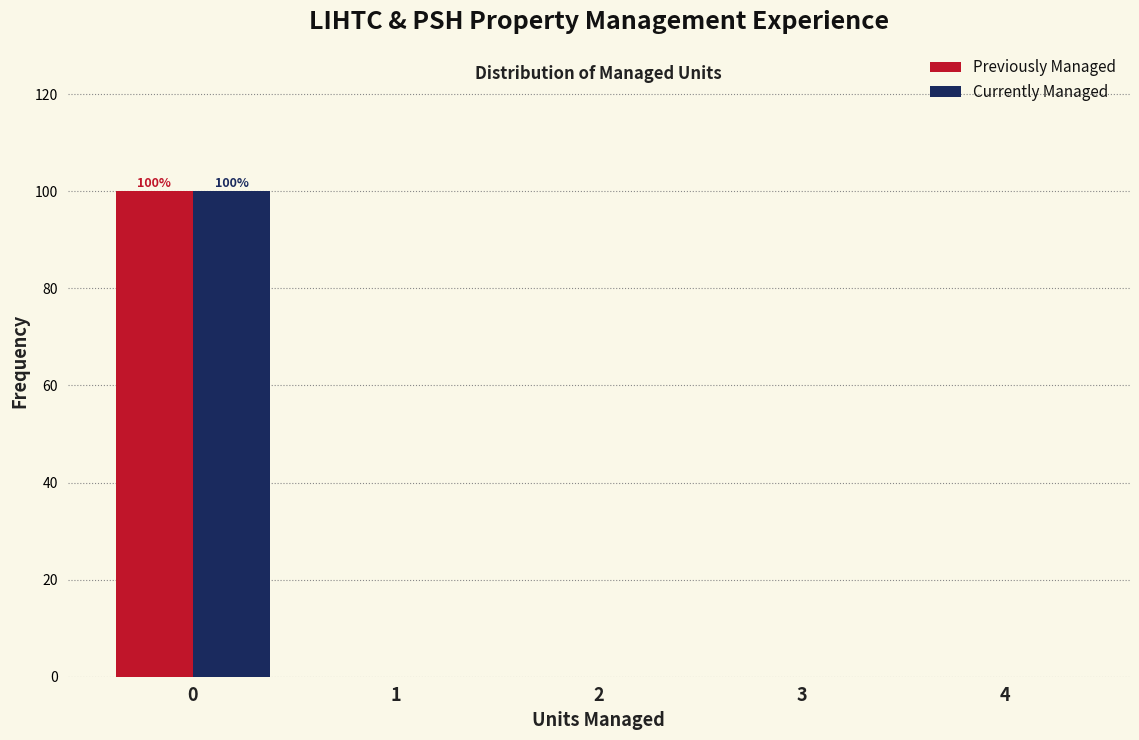

In the Currently Managed series, which range on the x-axis has the tallest bar?

-0.5 to 0.5